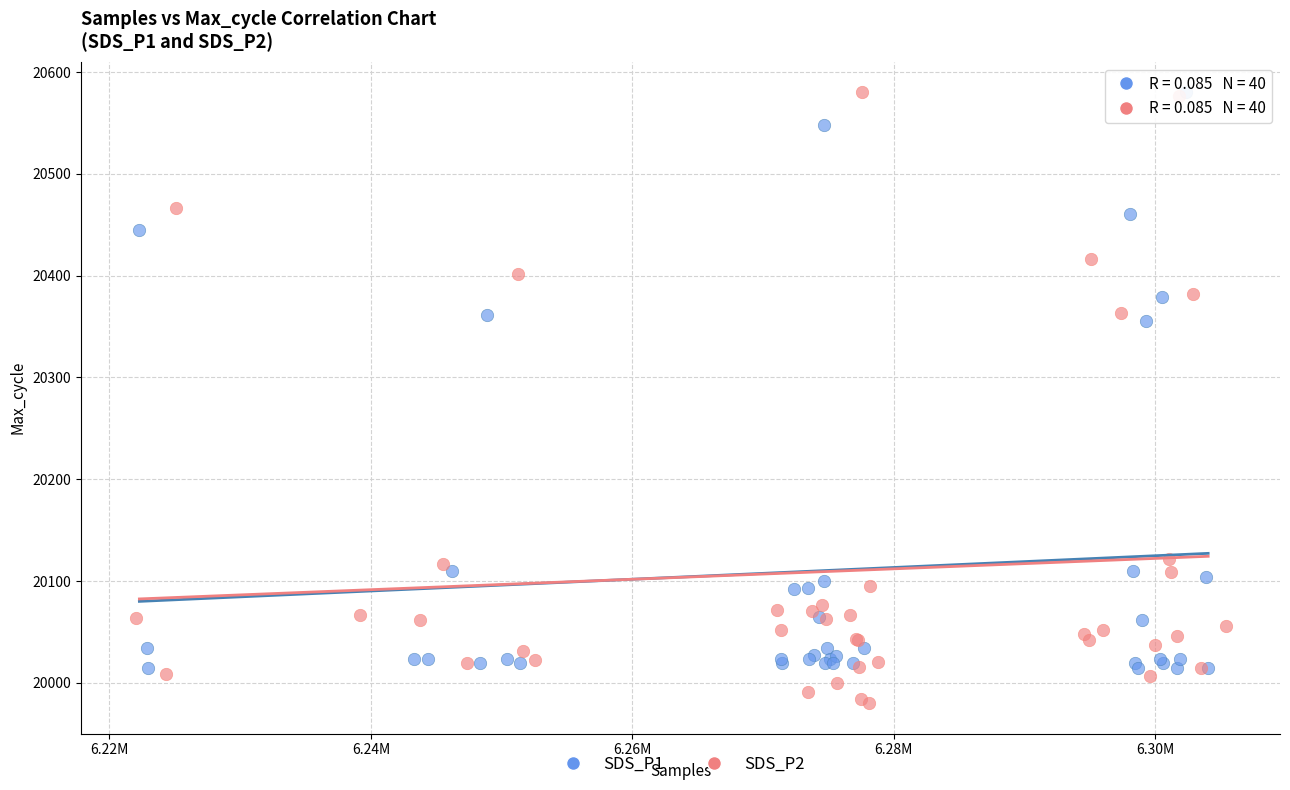

Which series reaches the minimum Y coordinate?

SDS_P2